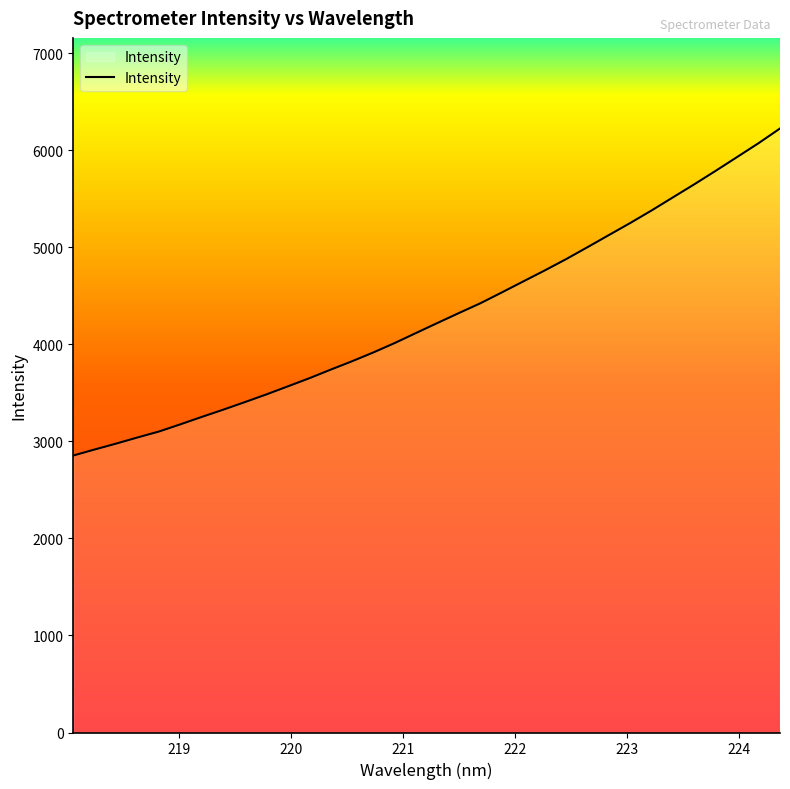

What is the difference between the maximum and minimum values?

3370.5